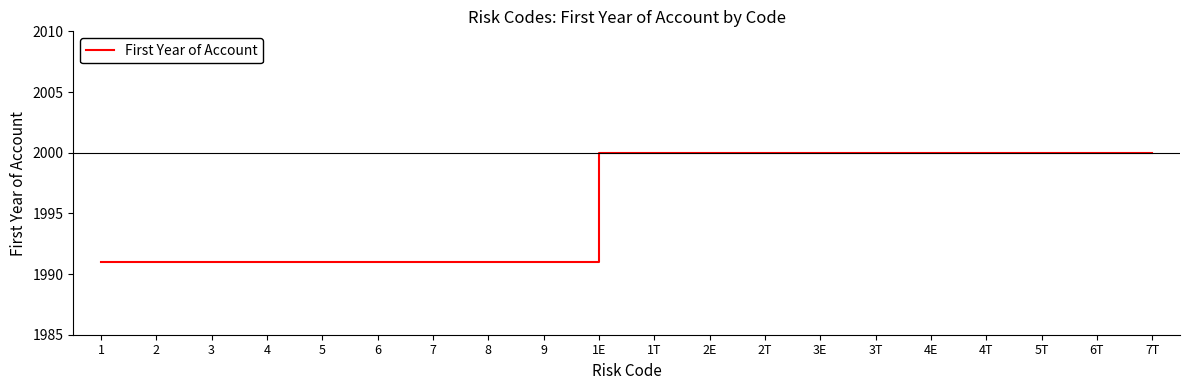

Which has a higher value, 6 or 1T?

1T